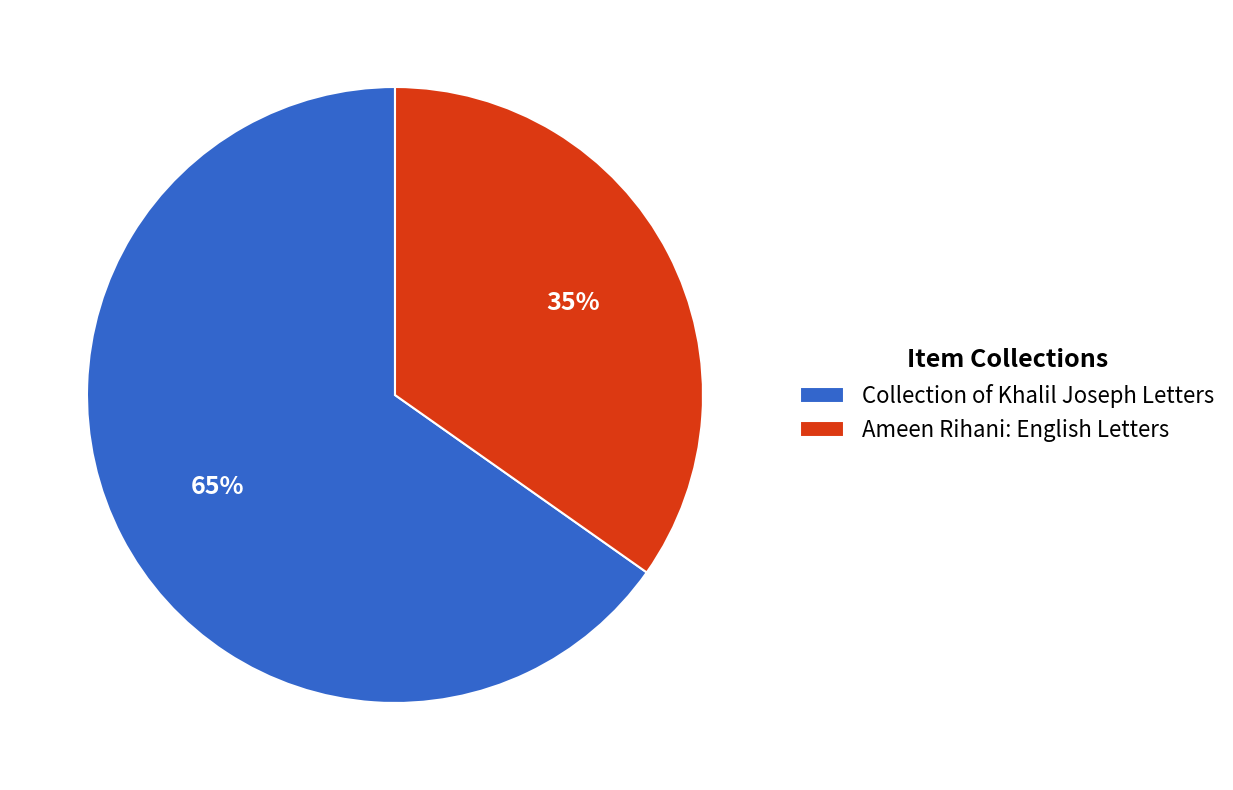

To the nearest percent, what is the average slice percentage?

50%